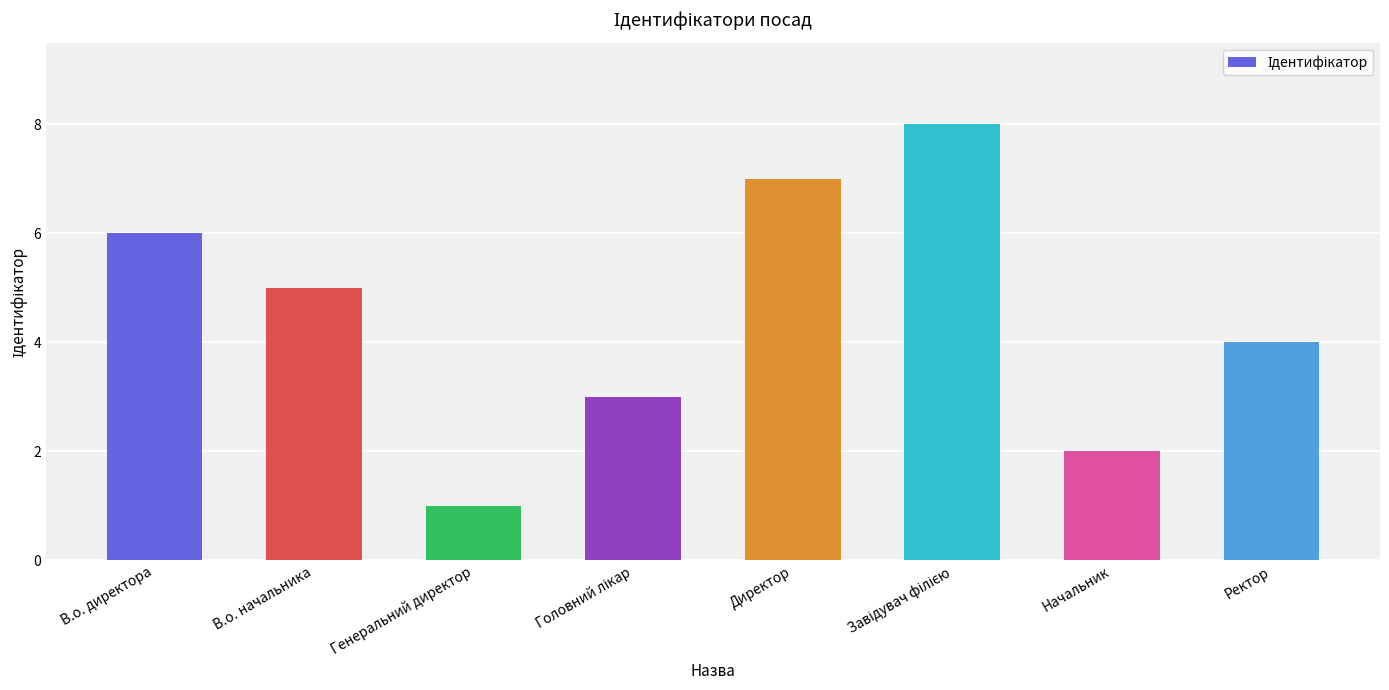

Which has a higher value, Ректор or Начальник?

Ректор